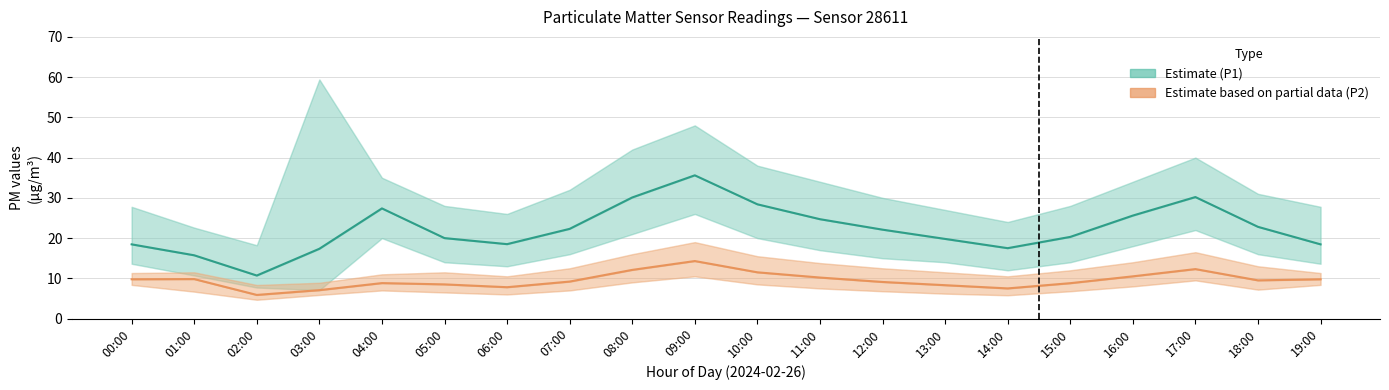

What is the label of the 12th point from the right?

08:00